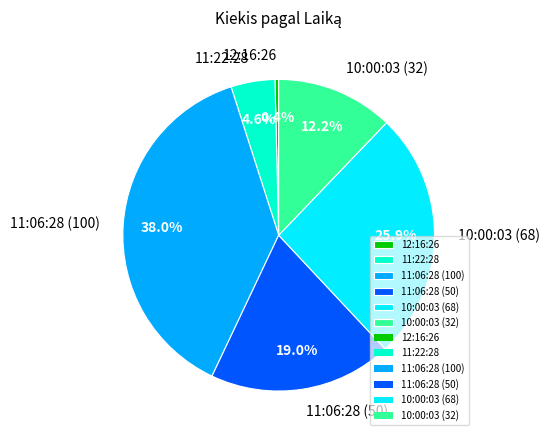

To the nearest percent, what is the combined percentage of 12:16:26 and 11:06:28 (100)?

38%